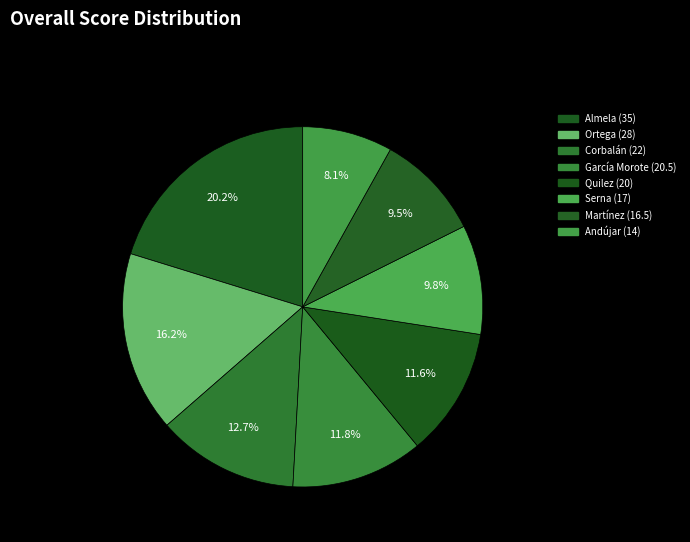

How many slices are in this pie chart?

8